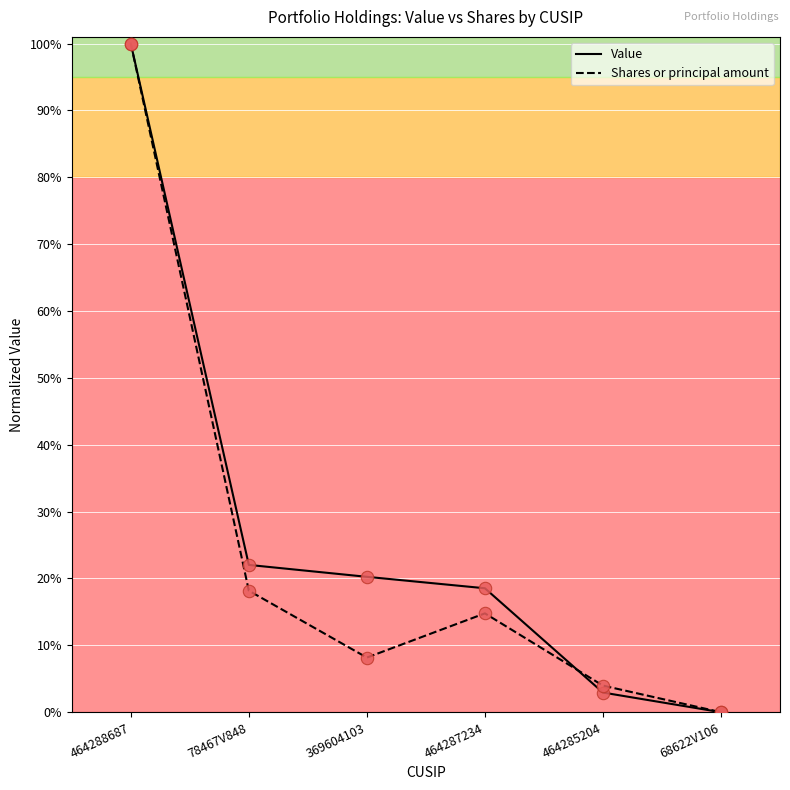

What is the total value across all series at 78467V848?

40.2